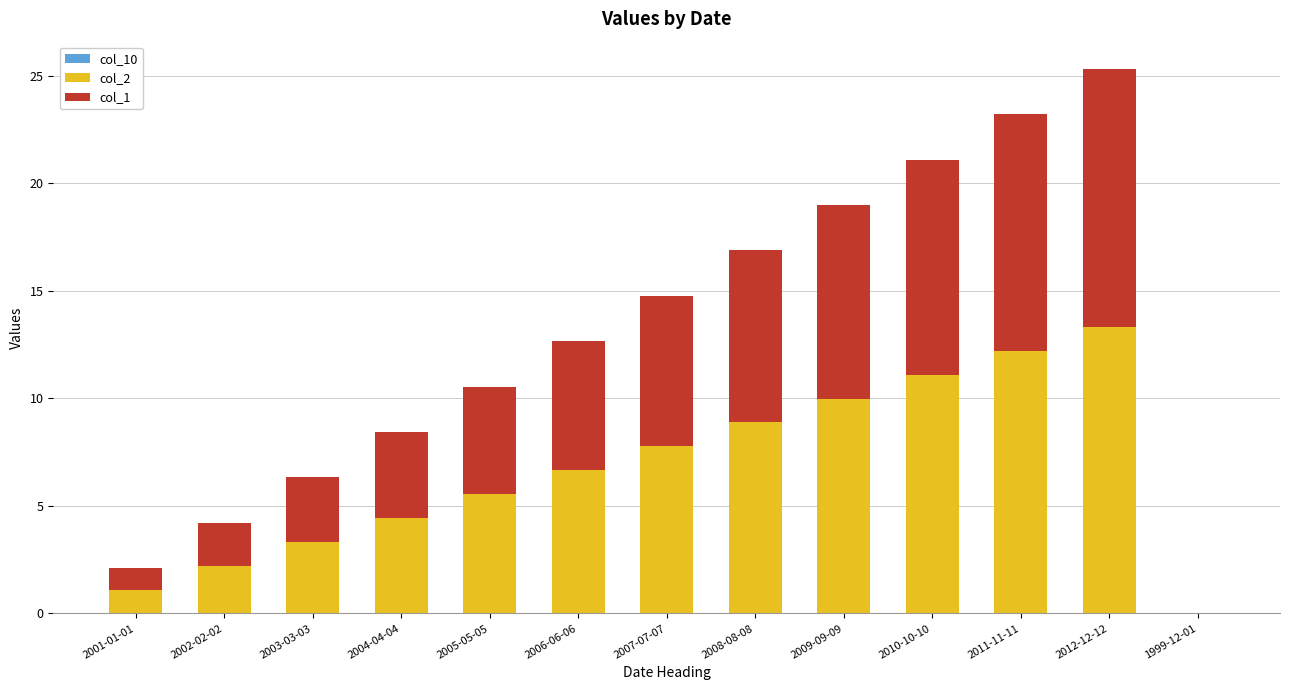

How many positive values does the col_2 series have?

12